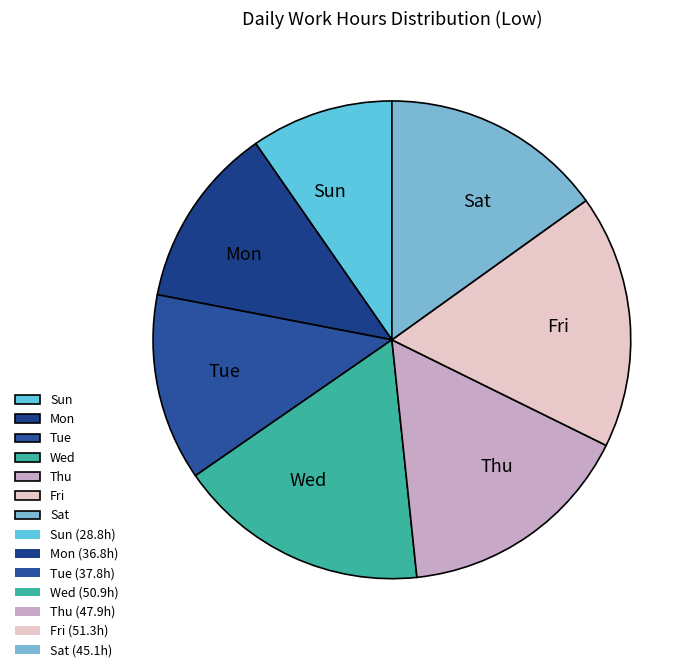

Count the number of slices in the pie.

7